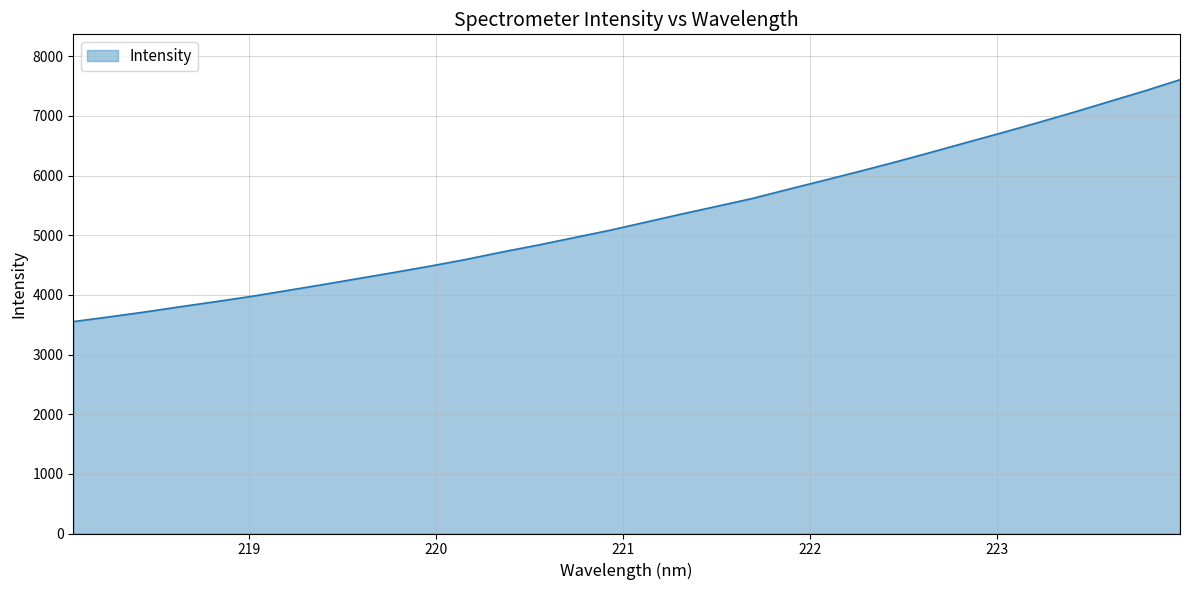

What is the minimum value shown in the chart?

3551.7